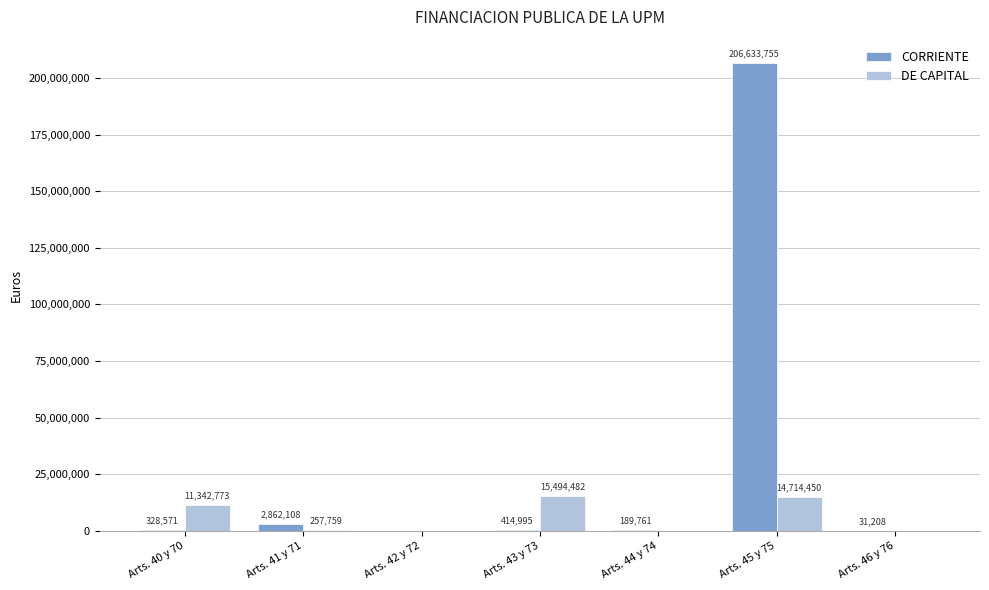

What are all the series names shown in the legend?

CORRIENTE, DE CAPITAL